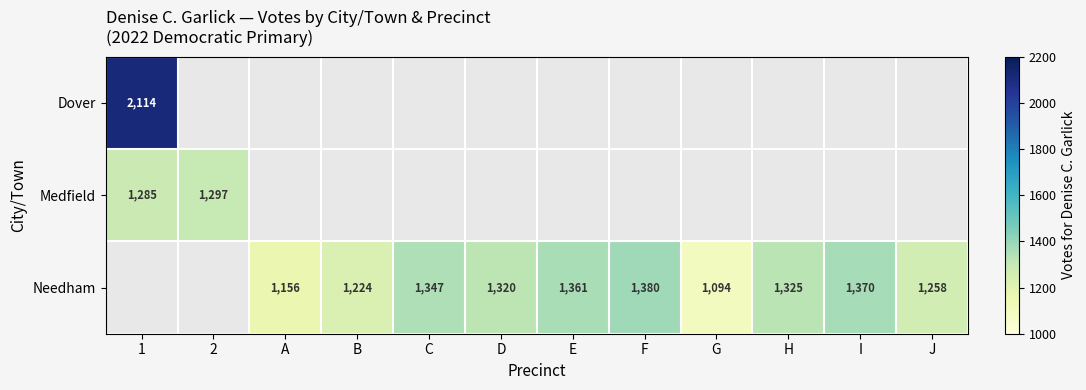

At how many categories does at least one series exceed 1695?

1